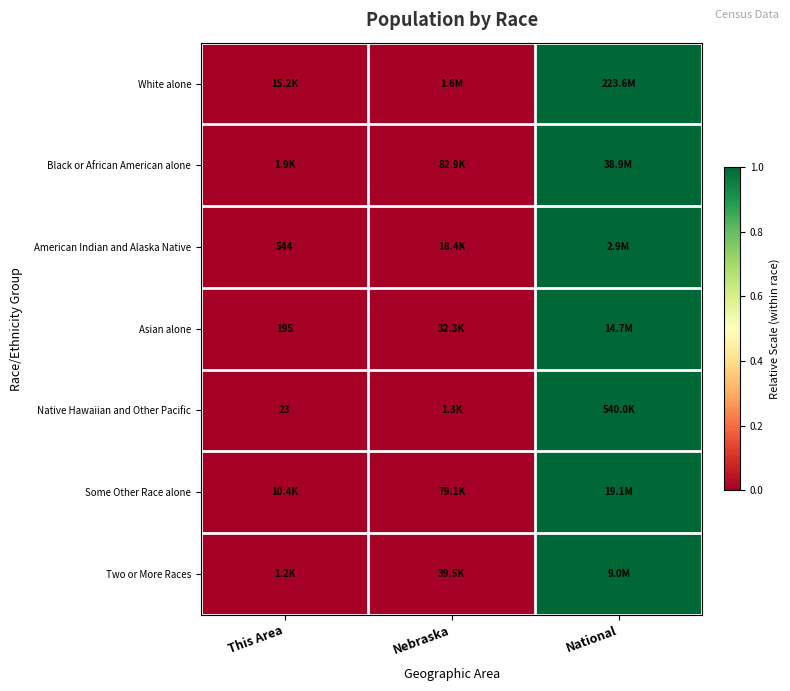

Which has a higher value, Nebraska or National?

National